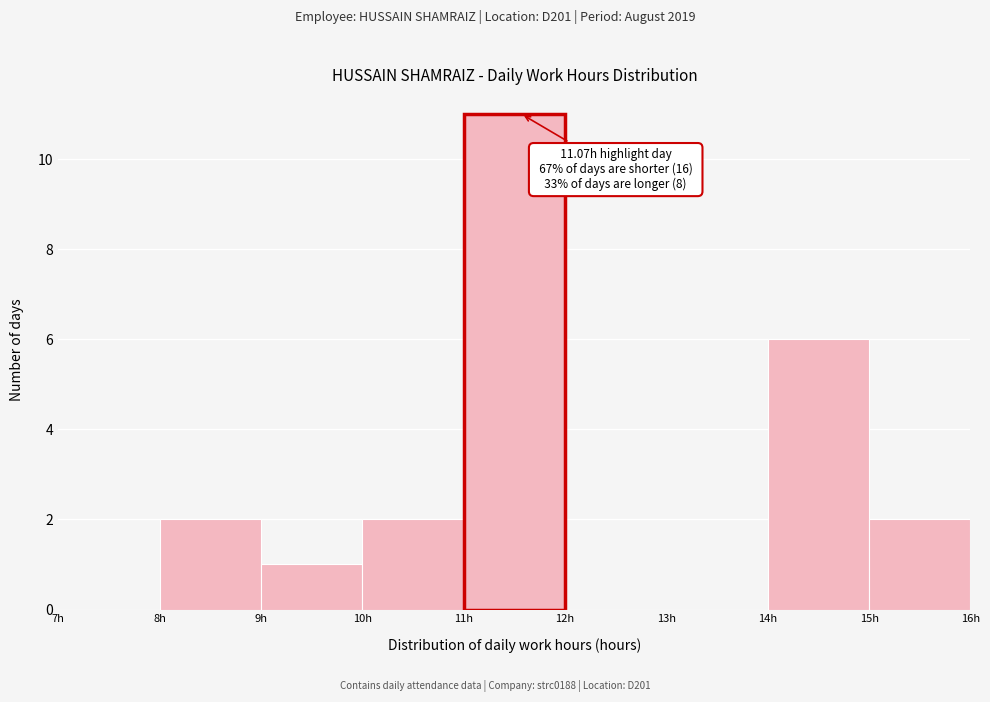

Which range on the x-axis has the tallest bar?

11 to 12